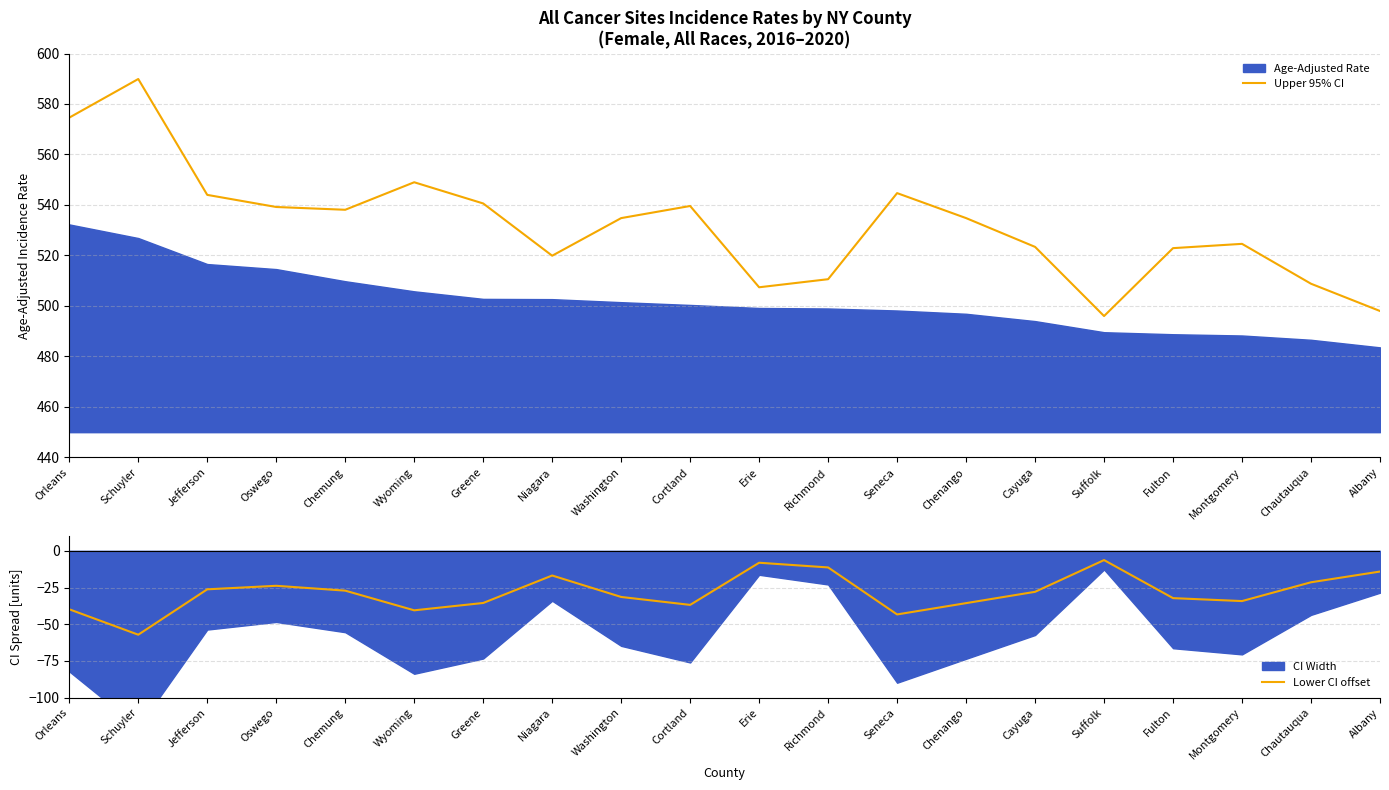

Which series has the largest range (max minus min)?

Upper 95% CI